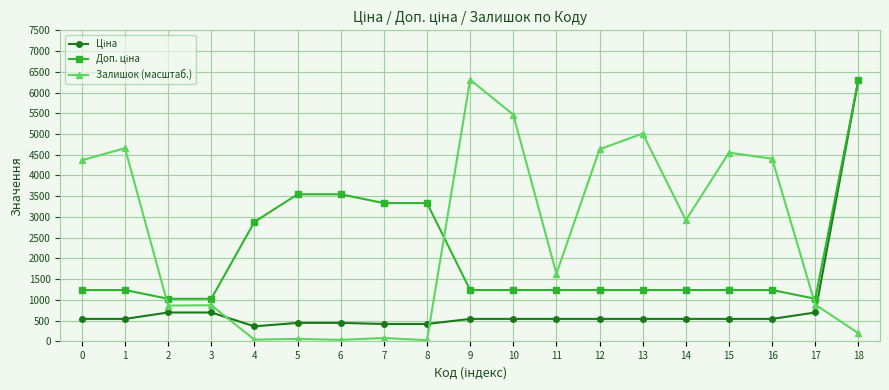

What is the highest value of the Залишок (масштаб.) series?

6308.8